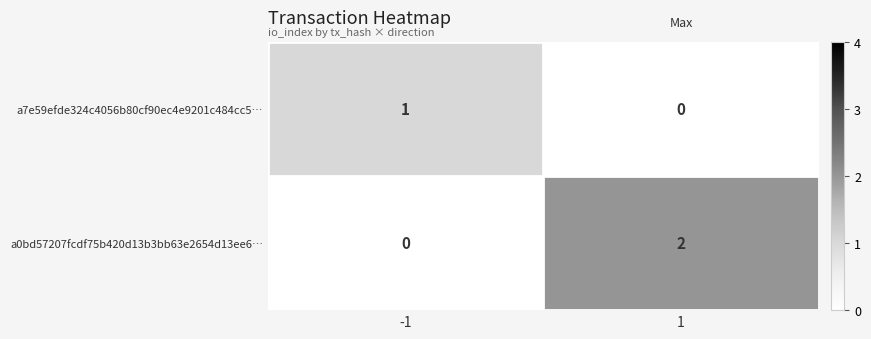

Rank the series by their average value, from highest to lowest.

a0bd57207fcdf75b420d13b3bb63e2654d13ee6…, a7e59efde324c4056b80cf90ec4e9201c484cc5…